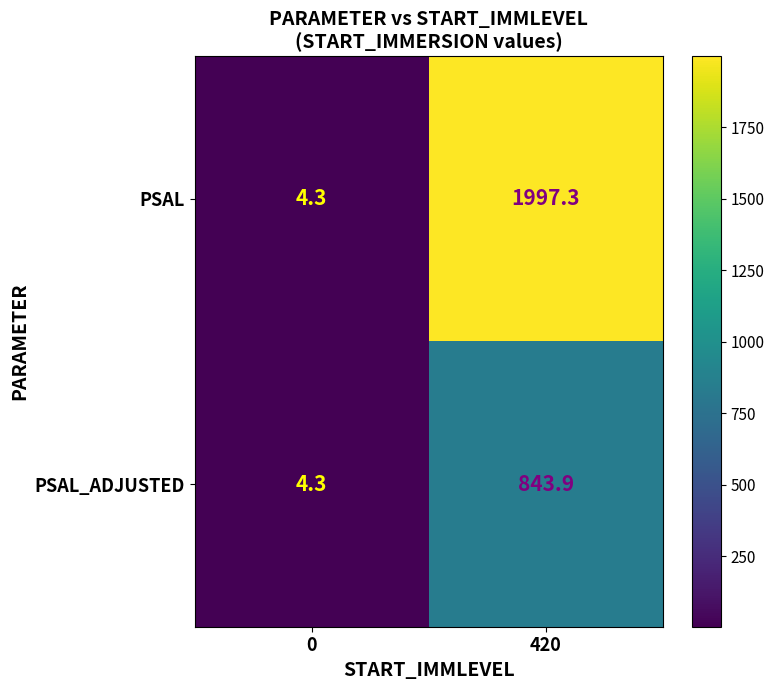

How many categories are shown in the chart?

2